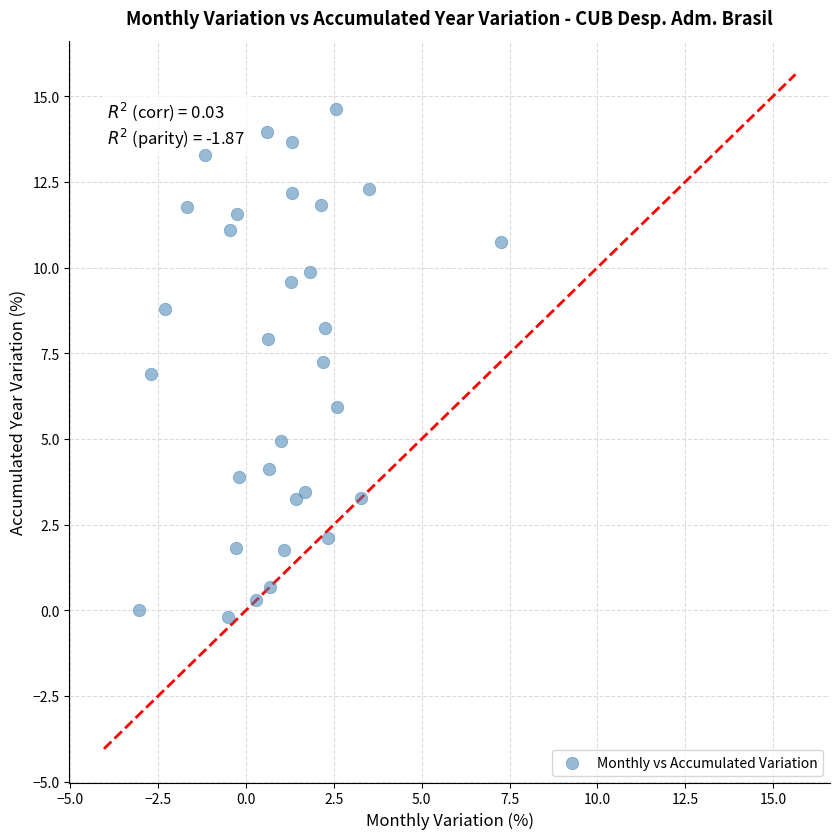

What is the range of X values (max minus min)?

10.3